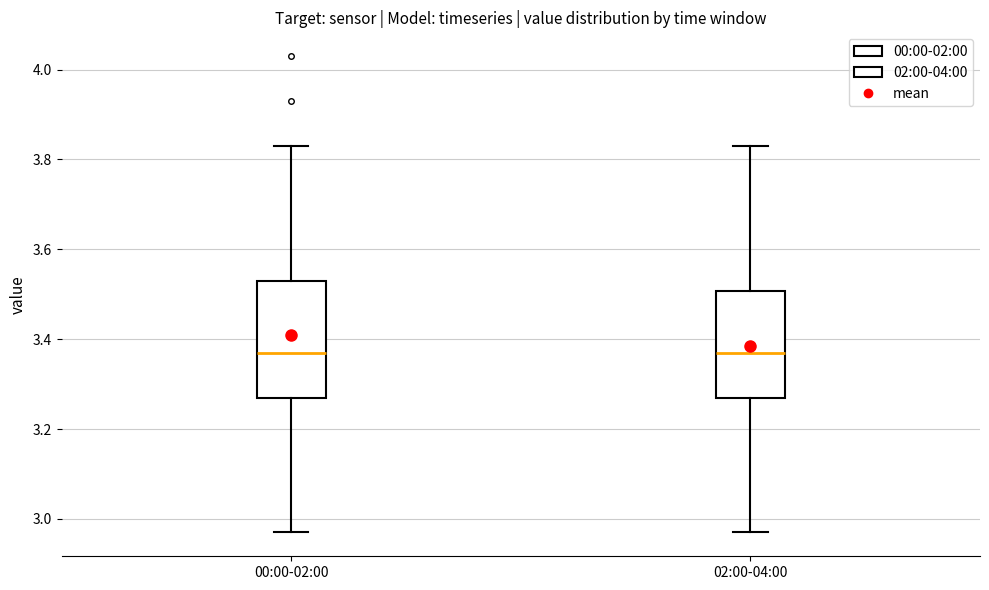

Comparing the boxes themselves (not the whiskers), which one is the tallest?

00:00-02:00